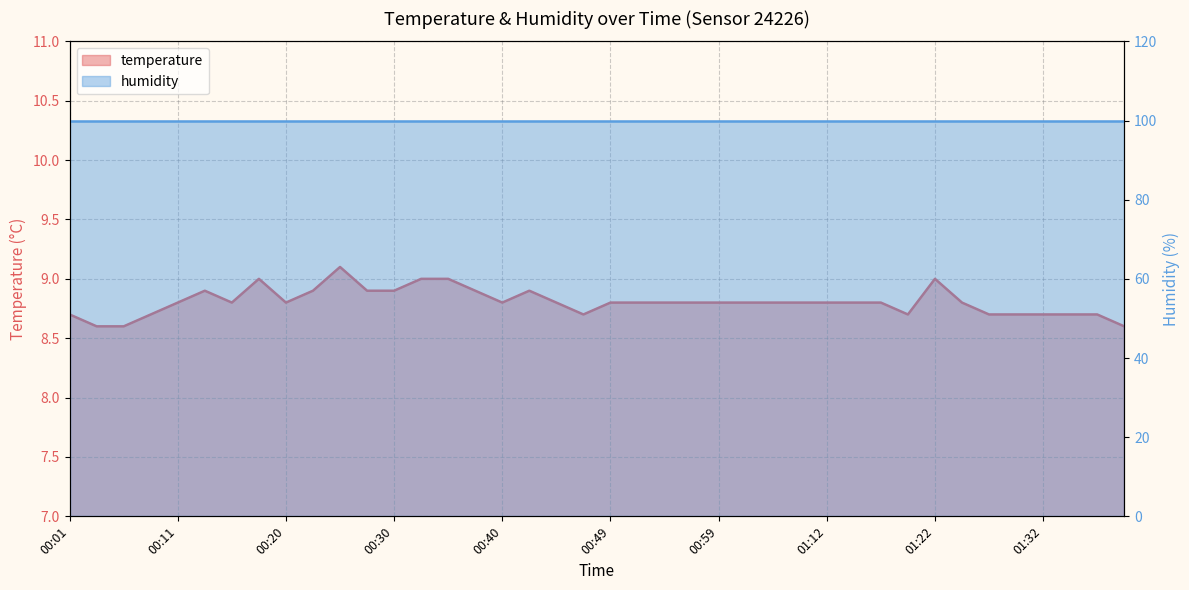

What is the label of the 5th point from the right?

01:29